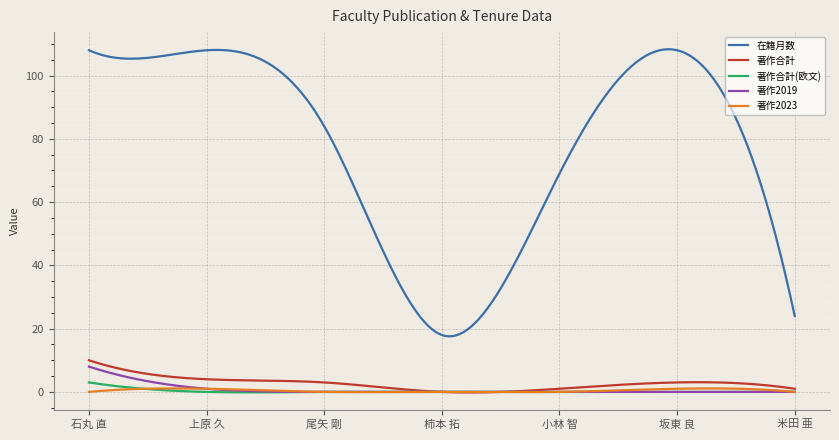

Which series has the largest total across all categories?

在籍月数